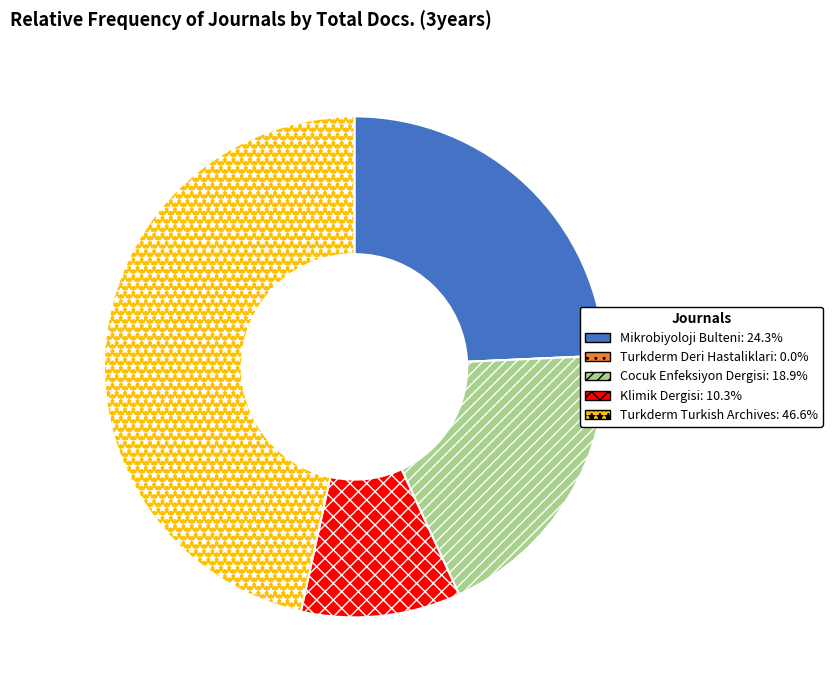

Which slice is the largest?

Turkderm Turkish Archives